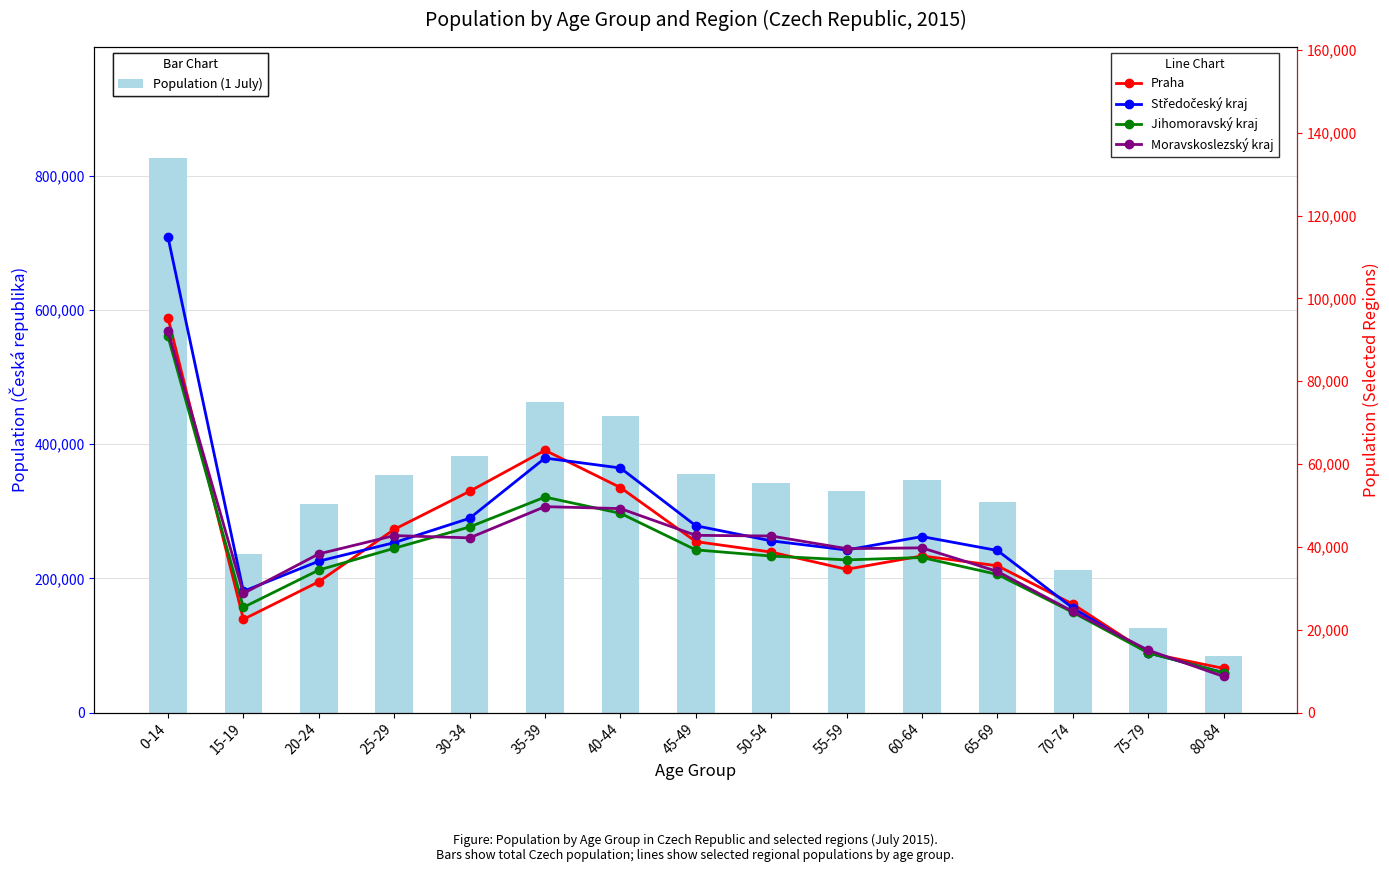

At which label does Moravskoslezský kraj first exceed 39771?

0-14